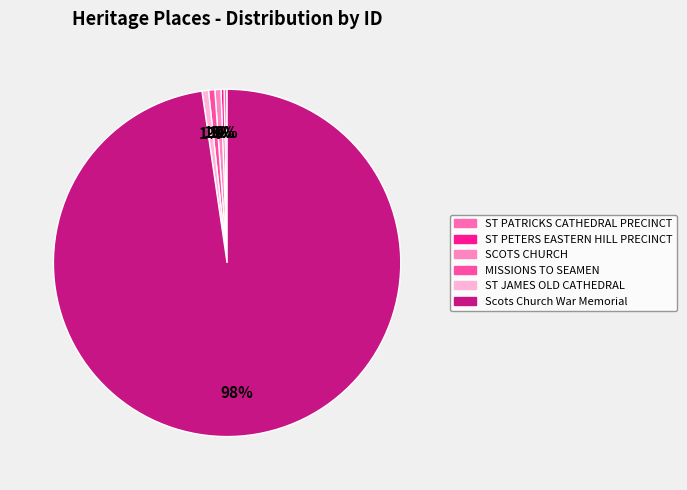

To the nearest percent, what is the average slice percentage?

17%